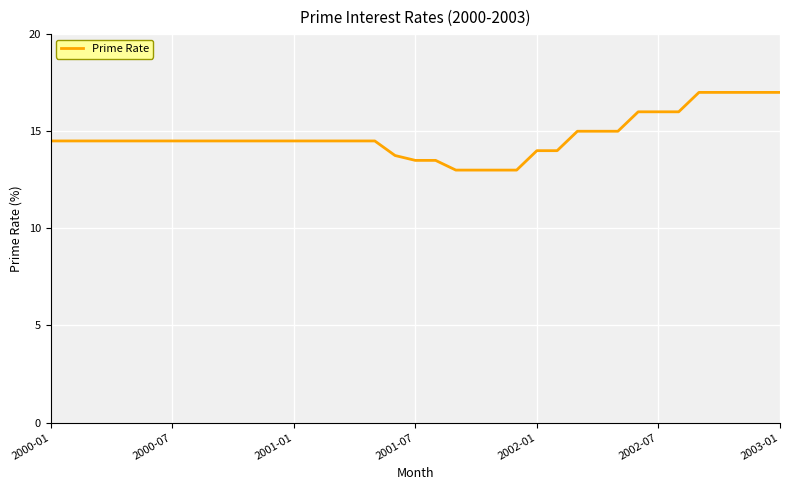

What is the smallest value displayed?

13.0